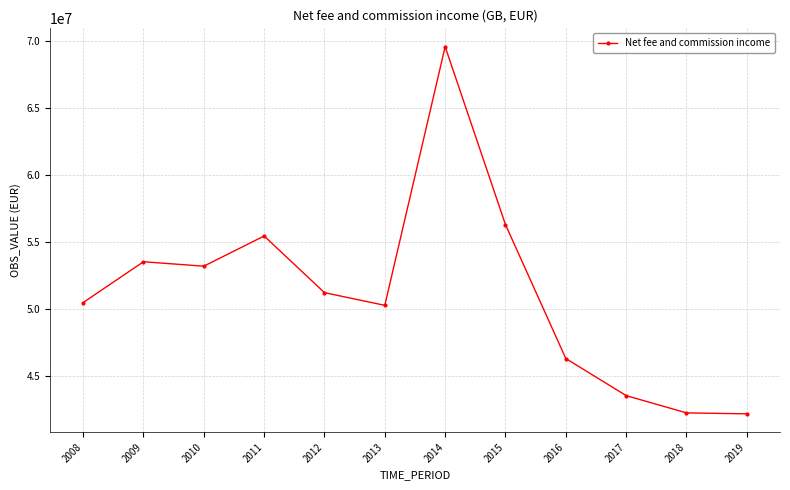

What is the sum of all values?

614342548.6